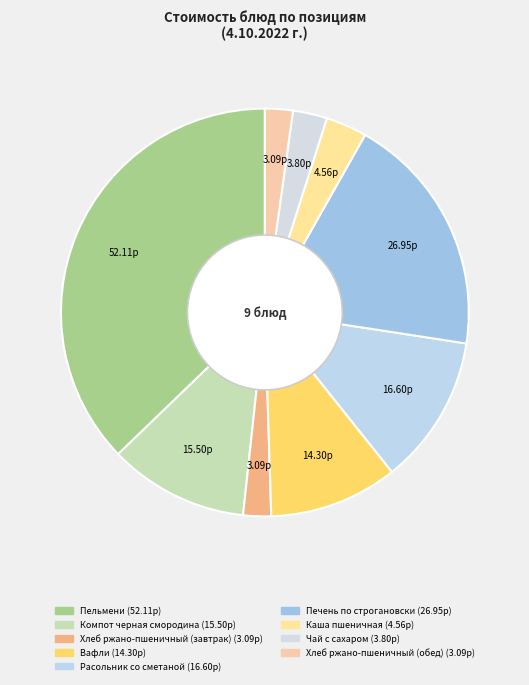

To the nearest percent, what is the average slice percentage?

11%